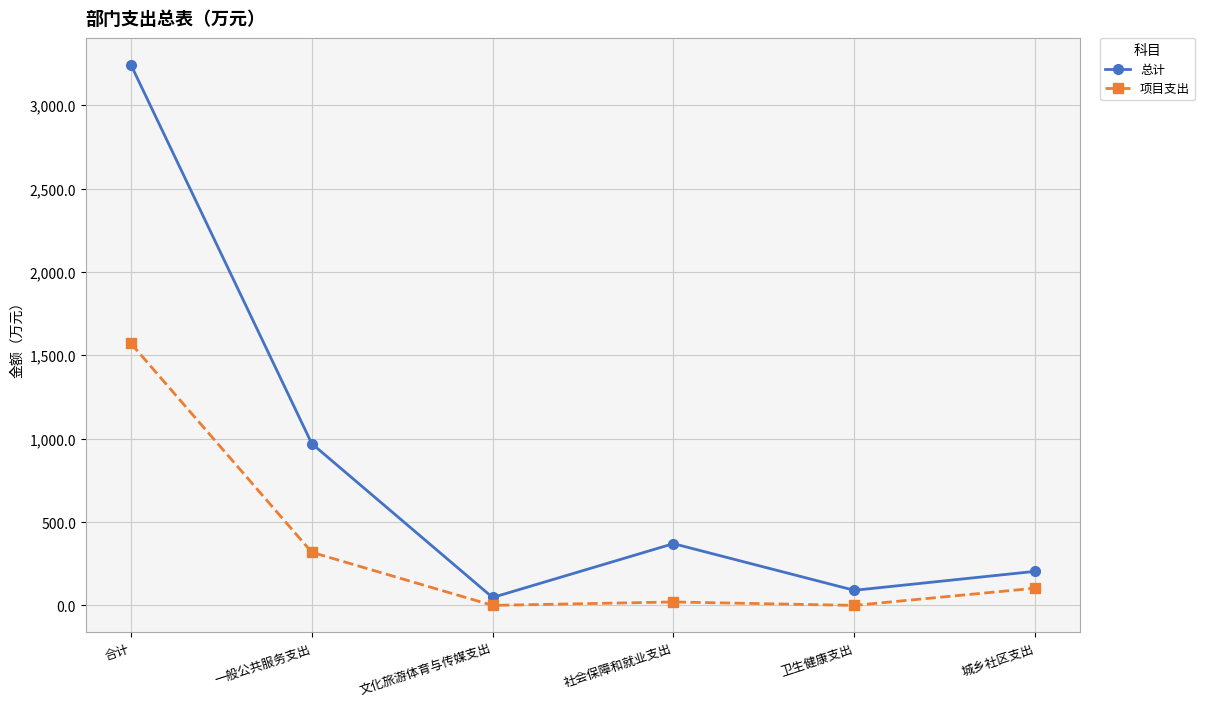

Does the chart display data point markers on the line(s)?

Yes